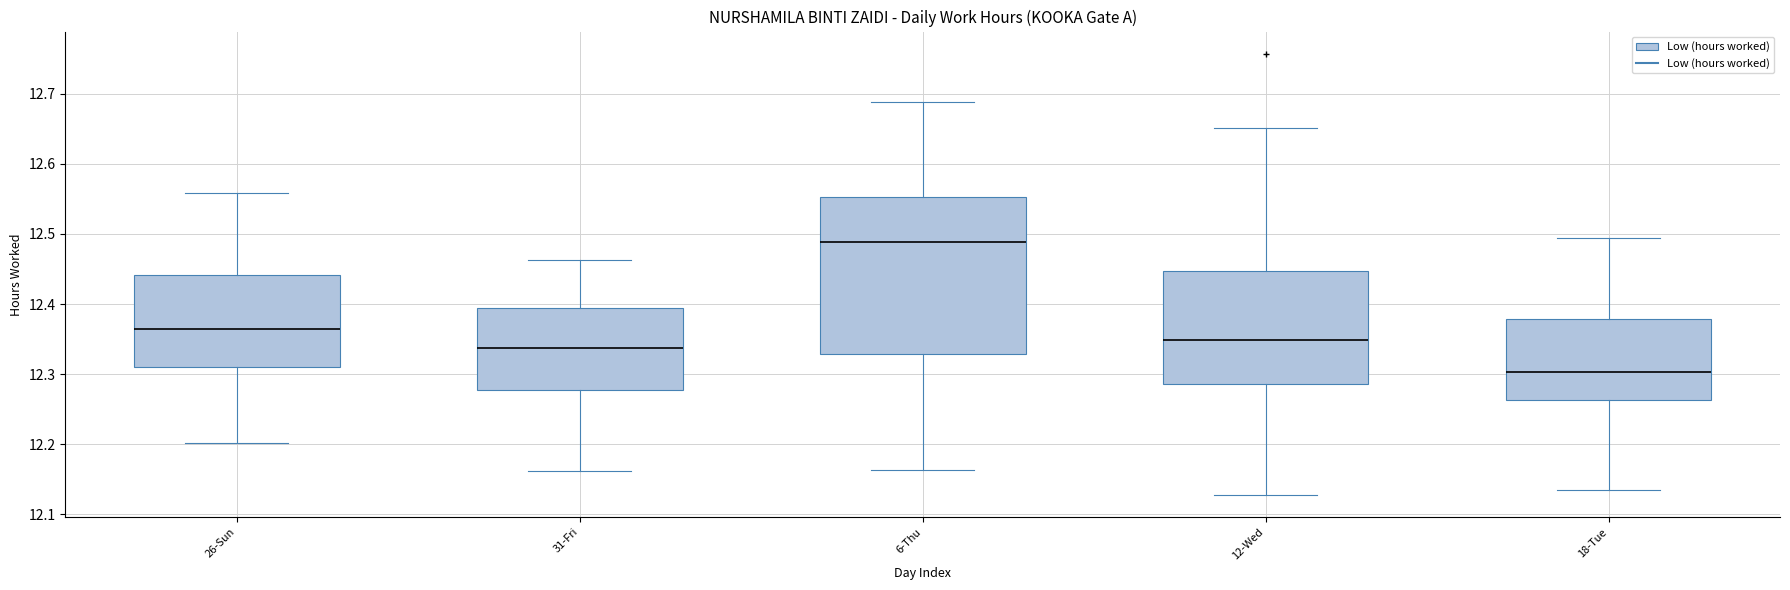

Which box is the tallest, from its lower edge to its upper edge?

6-Thu